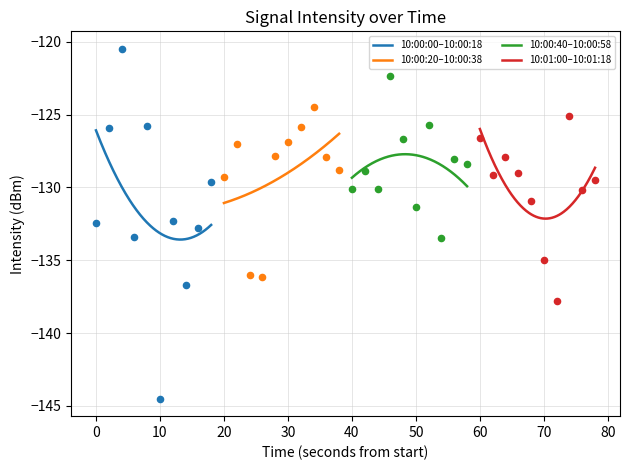

Which has a higher value, 13 or 34?

34